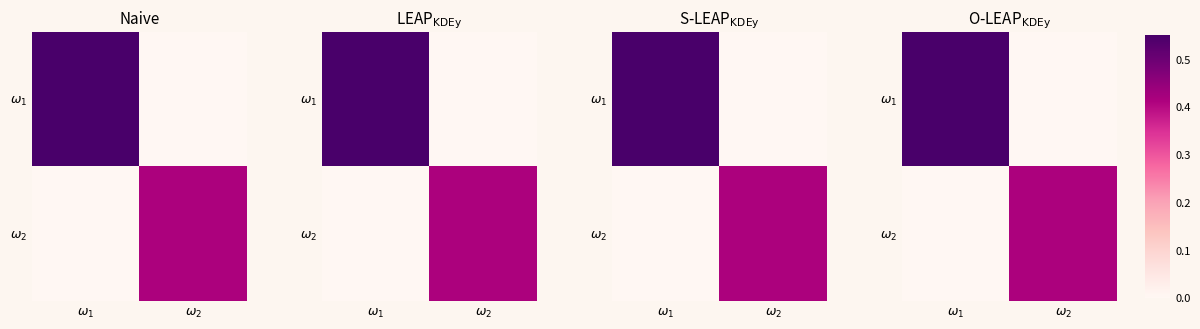

How many categories are shown in the chart?

2